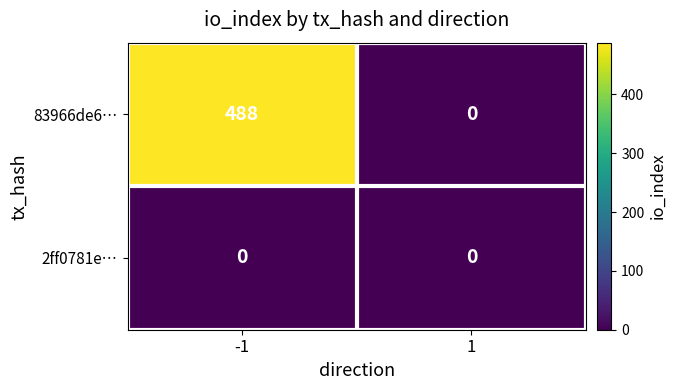

What is the average value of the 83966de6… series?

244